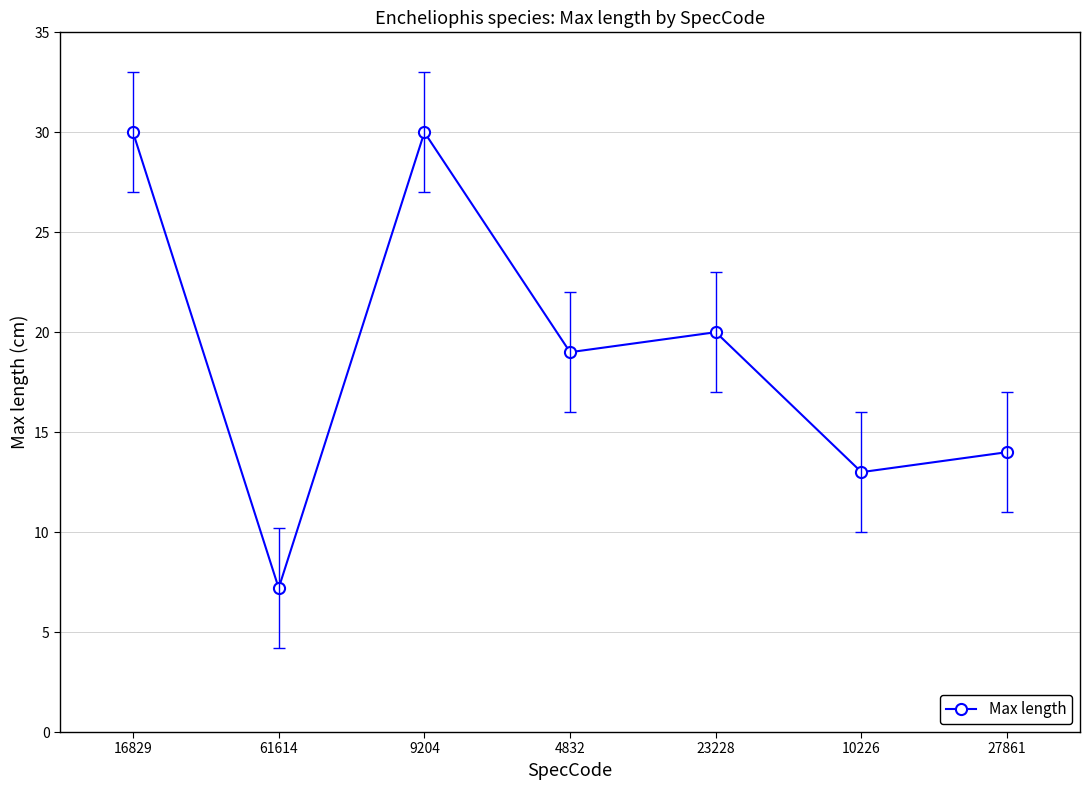

How many values are below 19?

3